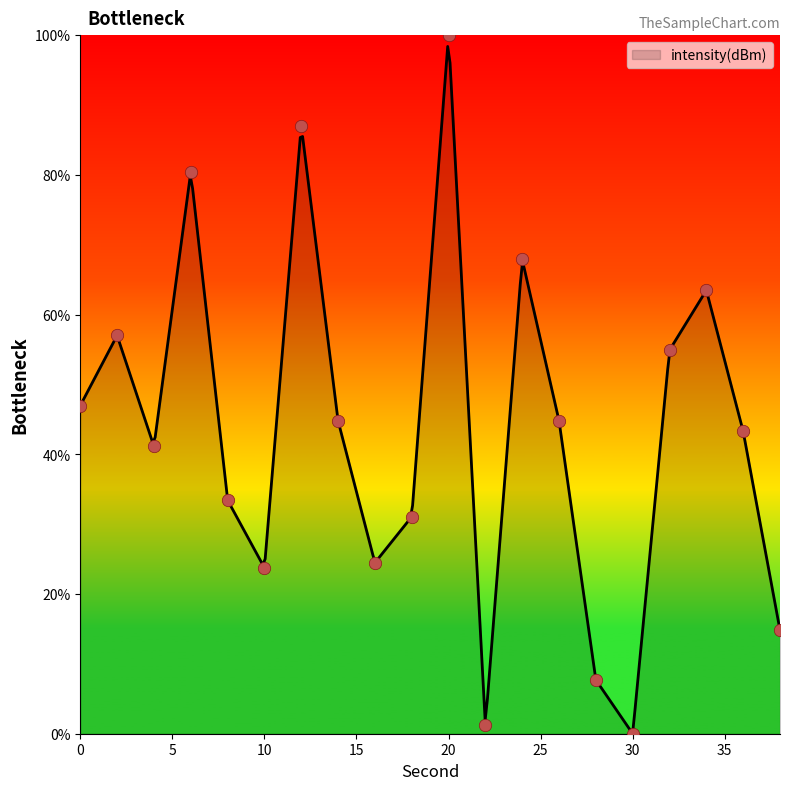

Between 18 and 12, which is larger?

12